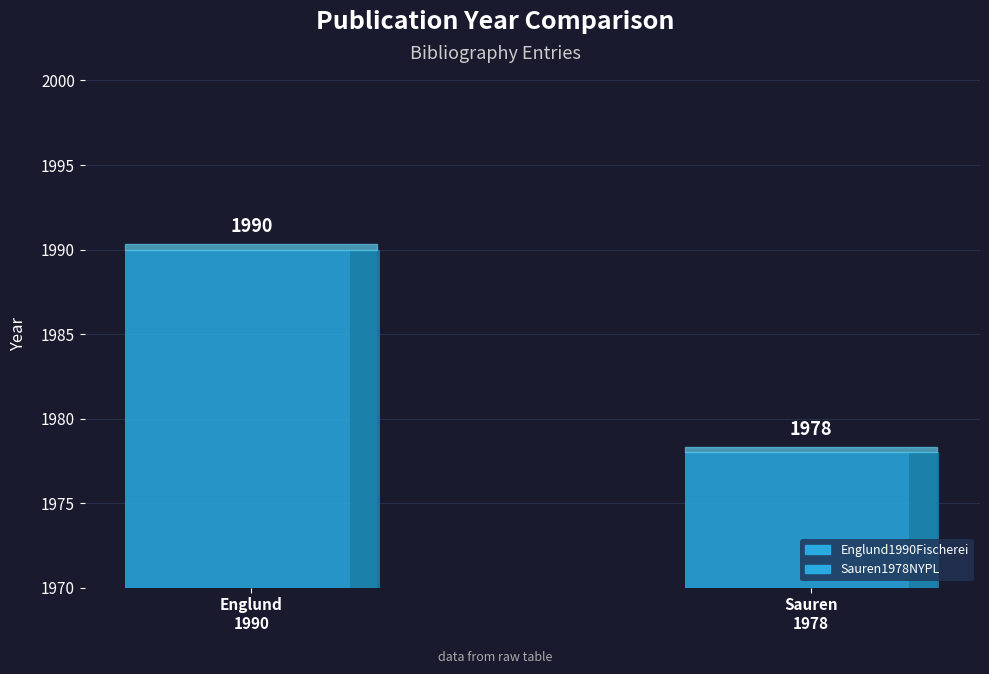

What is the label of the 2nd bar from the left?

Sauren1978NYPL